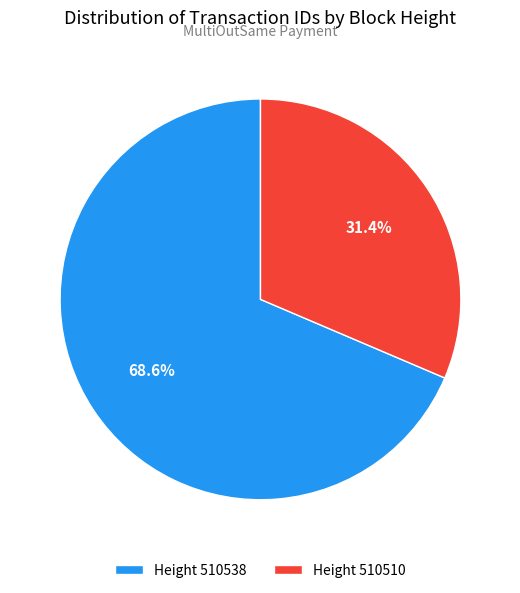

How many segments does this pie chart have?

2